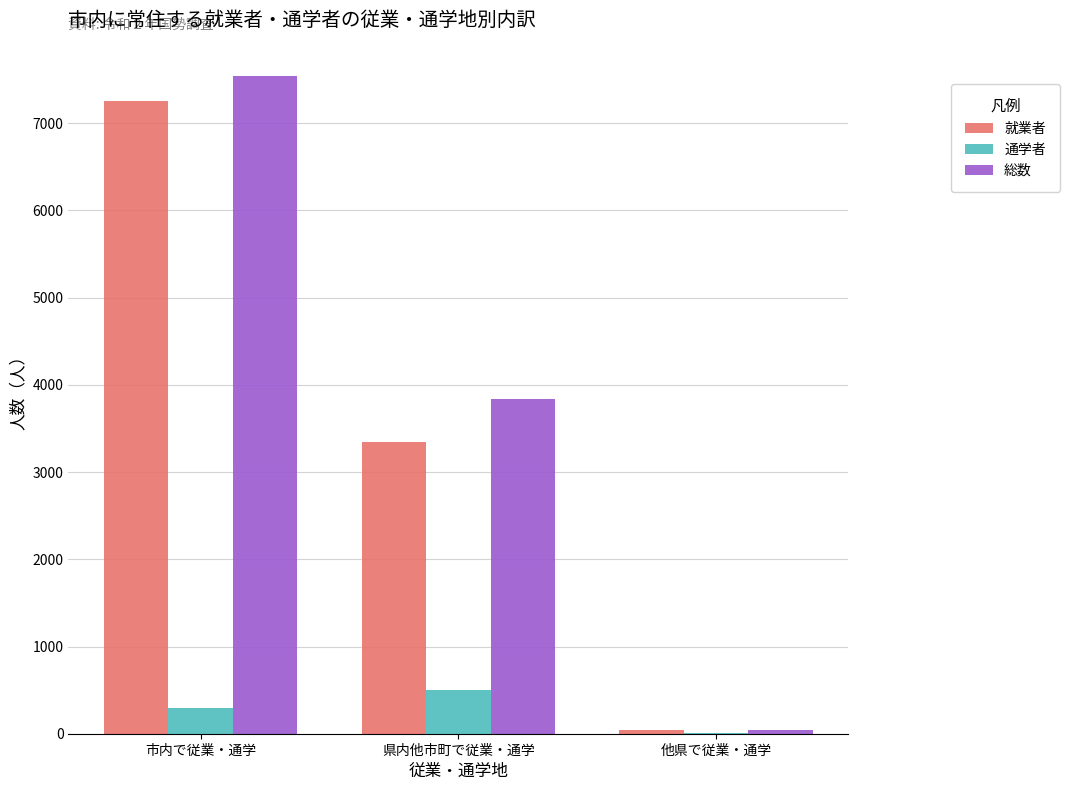

What is the total value across all series at 市内で従業・通学?

15094